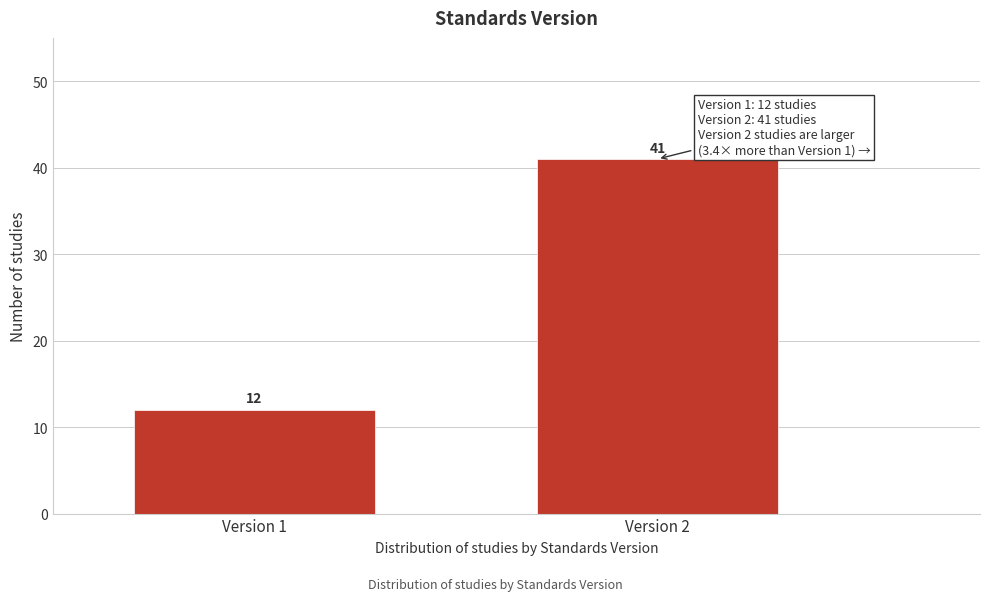

Reading left to right, what are all the values shown in this chart?

12	41